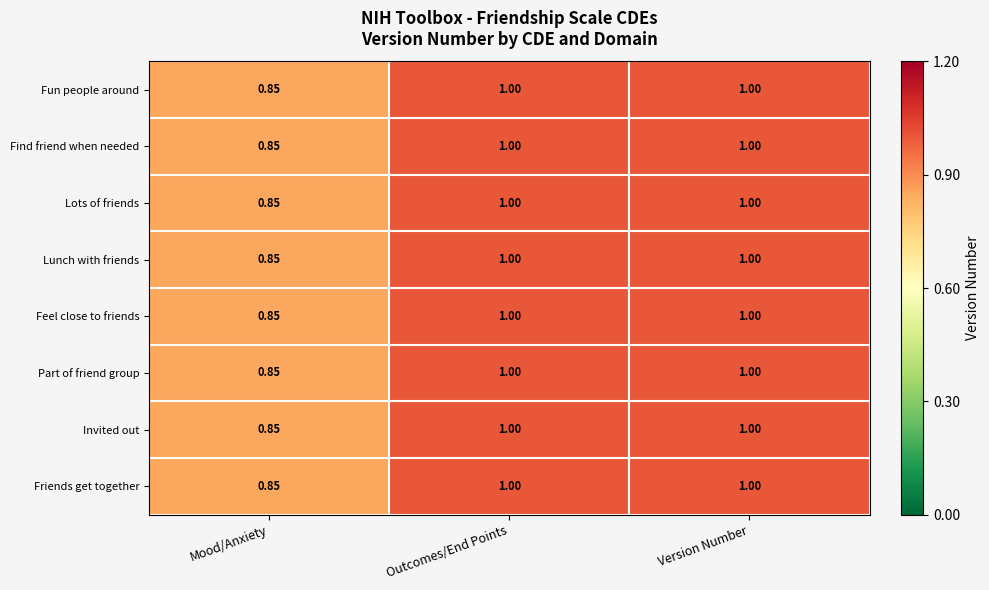

At which label is Invited out closest to 0?

Mood/Anxiety